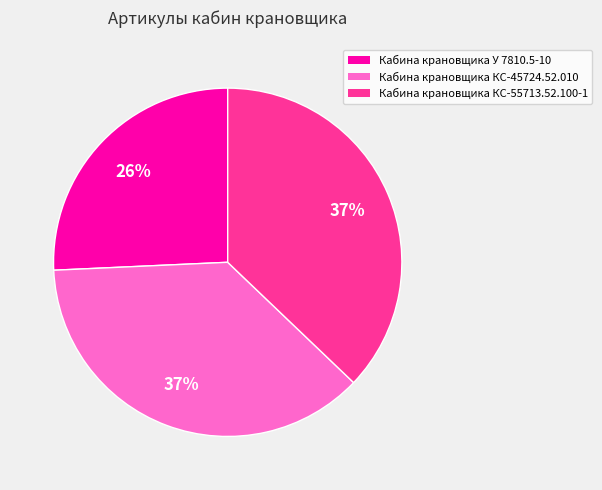

Rank the categories by value from lowest to highest.

Кабина крановщика У 7810.5-10, Кабина крановщика КС-45724.52.010, Кабина крановщика КС-55713.52.100-1